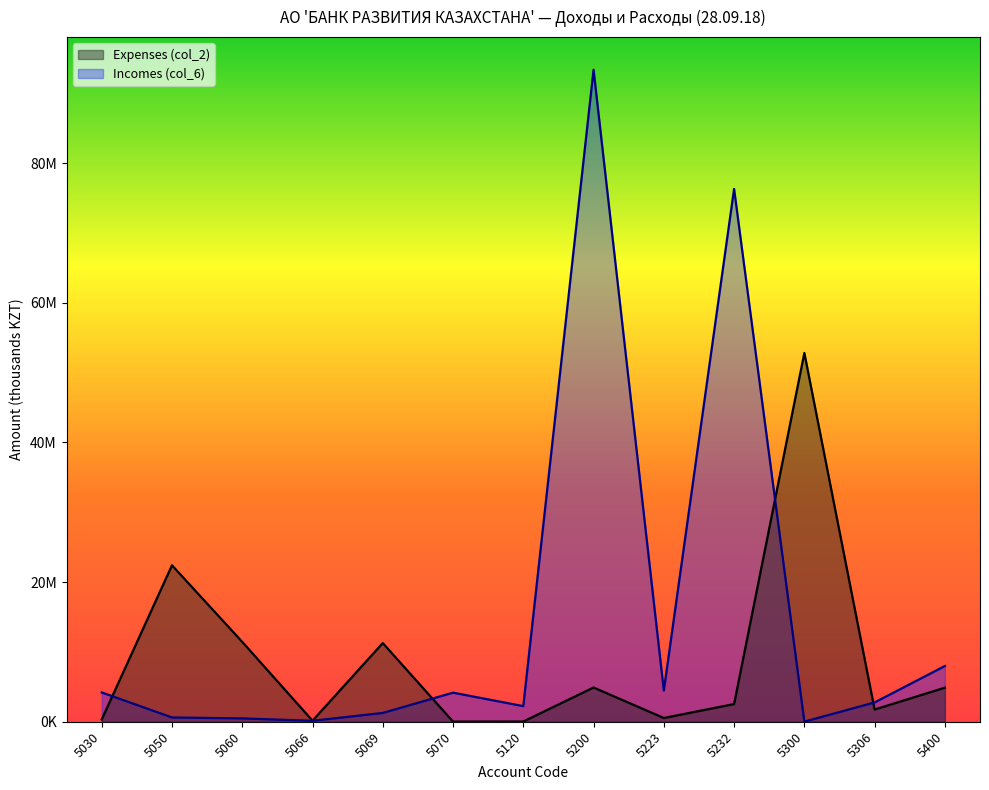

Which series has the largest total across all categories?

Incomes (col_6)